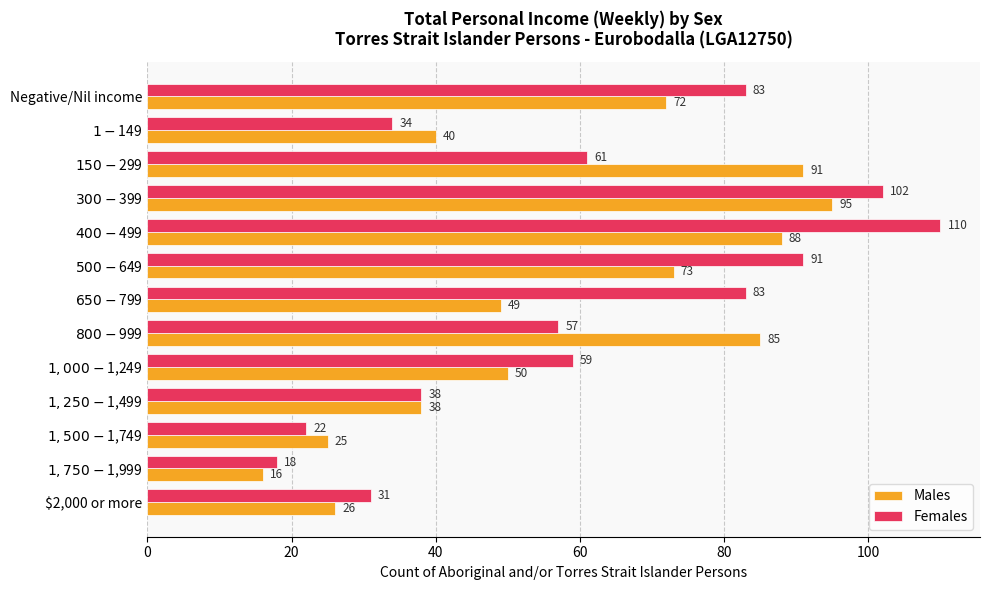

The value of Females at $2,000 or more is 54. True or false?

False